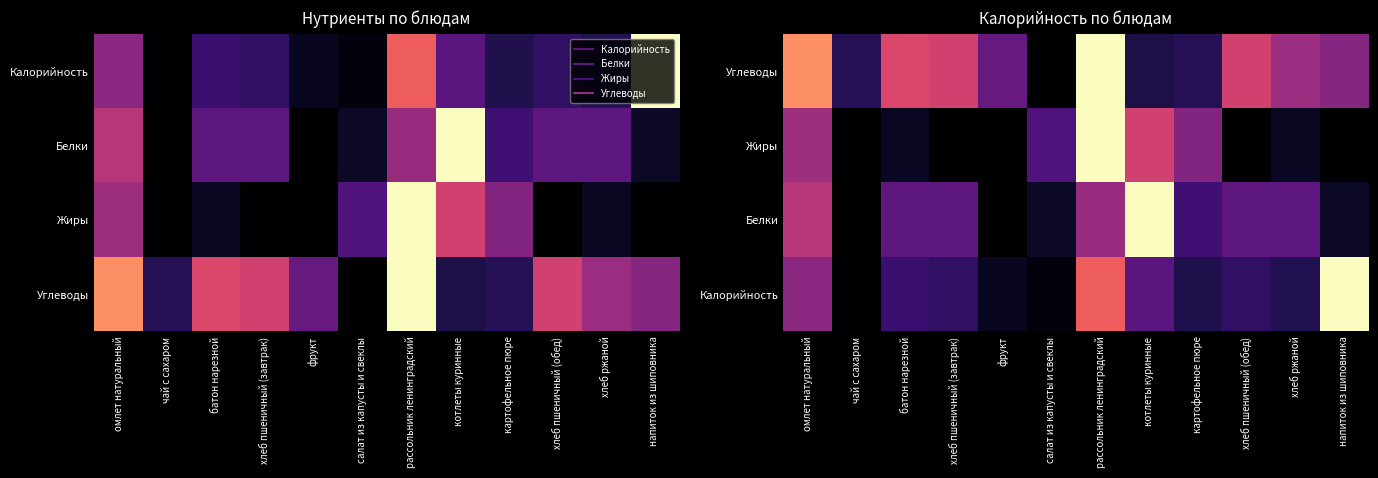

Is the value of Жиры at омлет натуральный greater than the value of Калорийность at рассольник ленинградский?

No